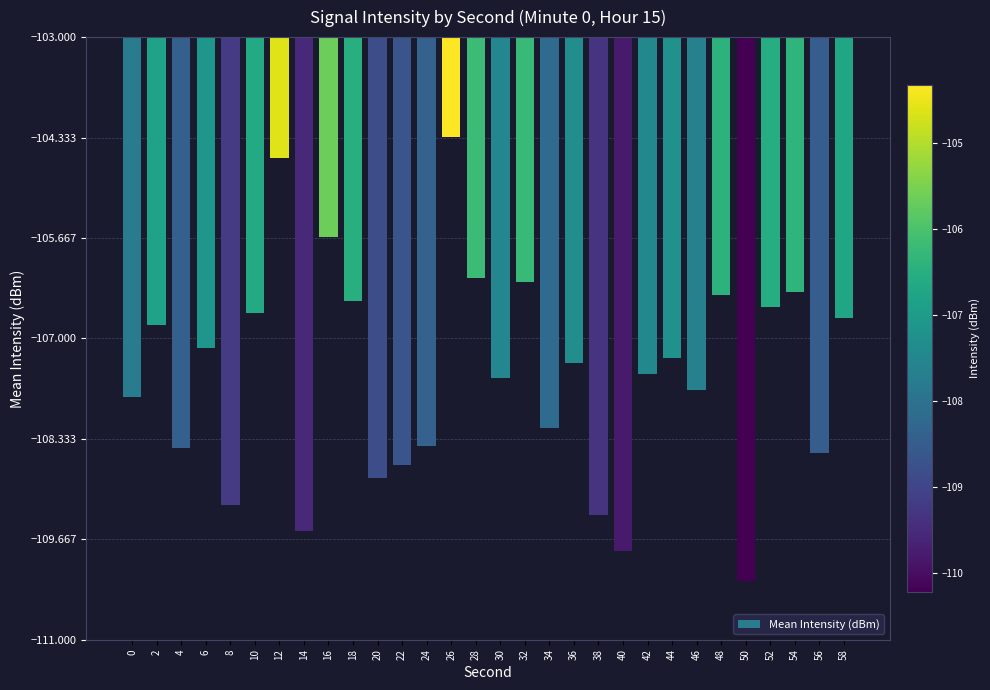

The chart shows a value of -48.7 at 50. True or false?

False